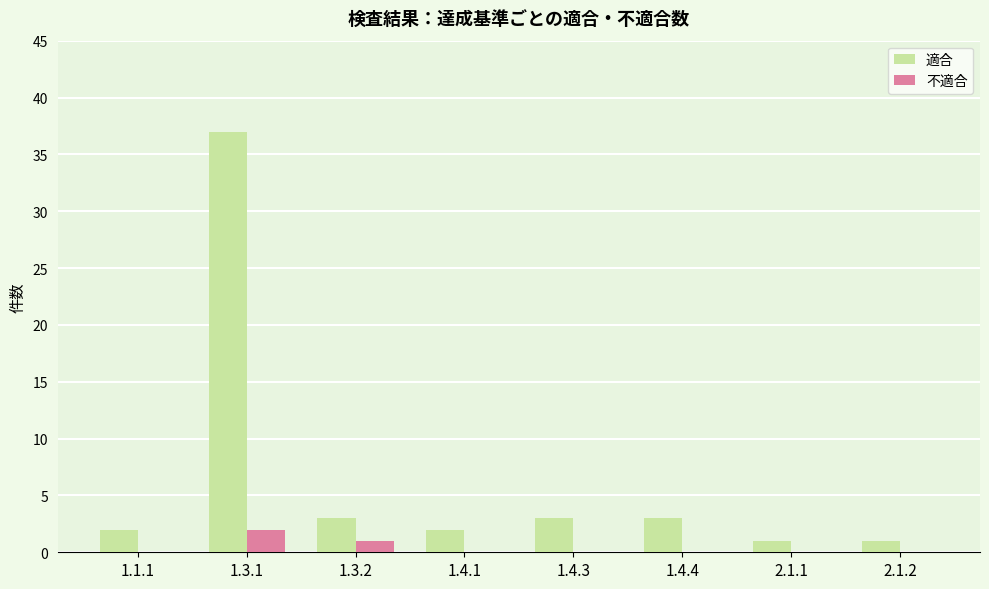

The value of 適合 at 1.3.2 is 1. True or false?

False